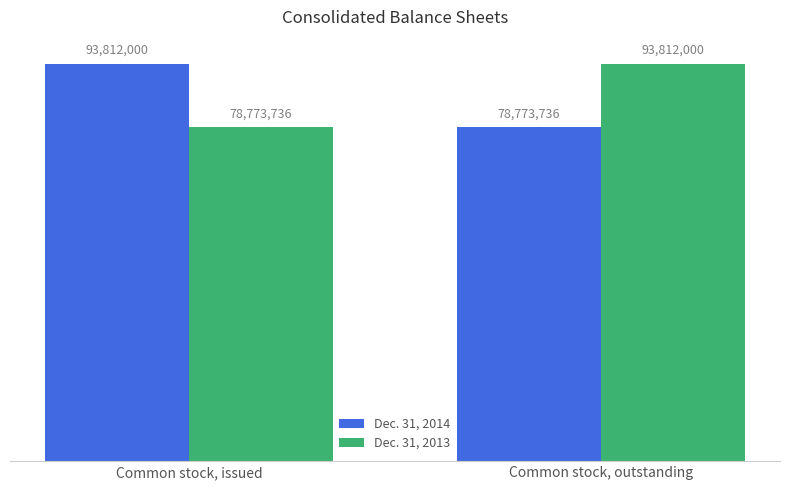

What is the difference between the maximum and minimum values in the Dec. 31, 2014 series?

15038264